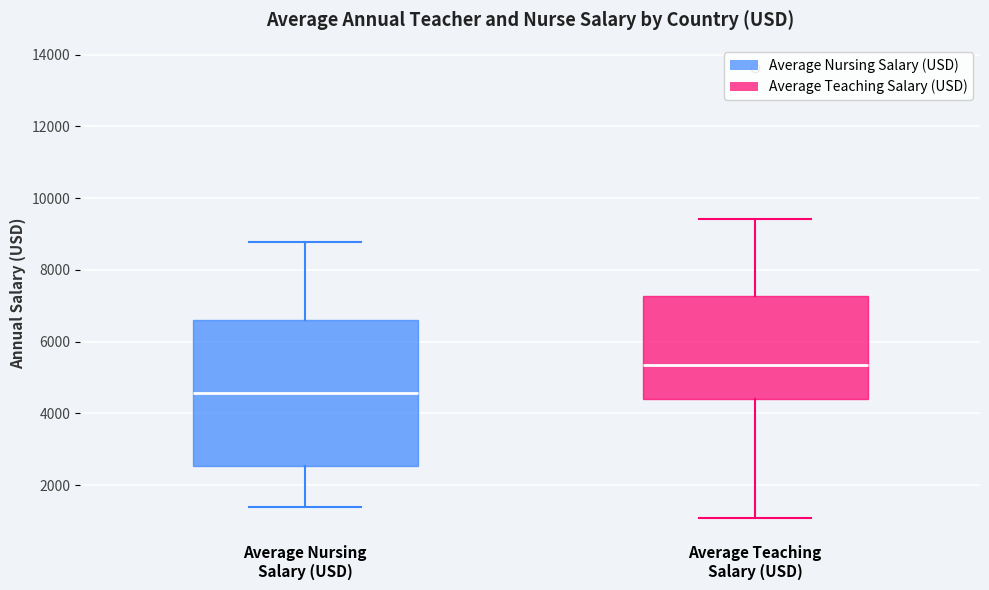

Reading left to right, read every box against the y-axis: the position of its median line, the range the box covers, and the ends of its whiskers. The values are not printed on the chart, so give them approximately, as read against the axis.

Average Nursing Salary (USD): median 4600, box 2600 to 6600, whiskers 1400 to 8800
Average Teaching Salary (USD): median 5400, box 4400 to 7200, whiskers 1000 to 9400